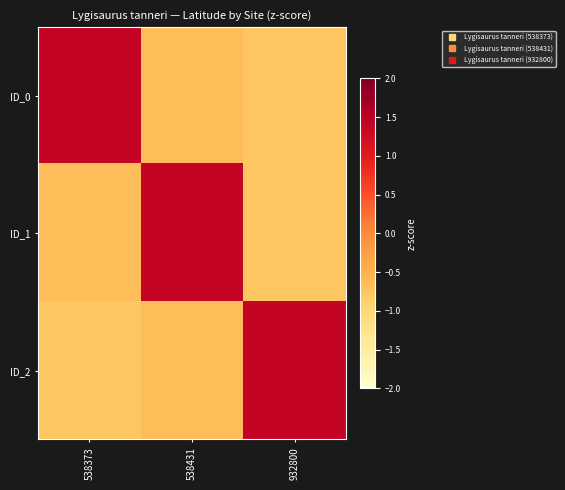

At which category is the sum across all series the highest?

538431